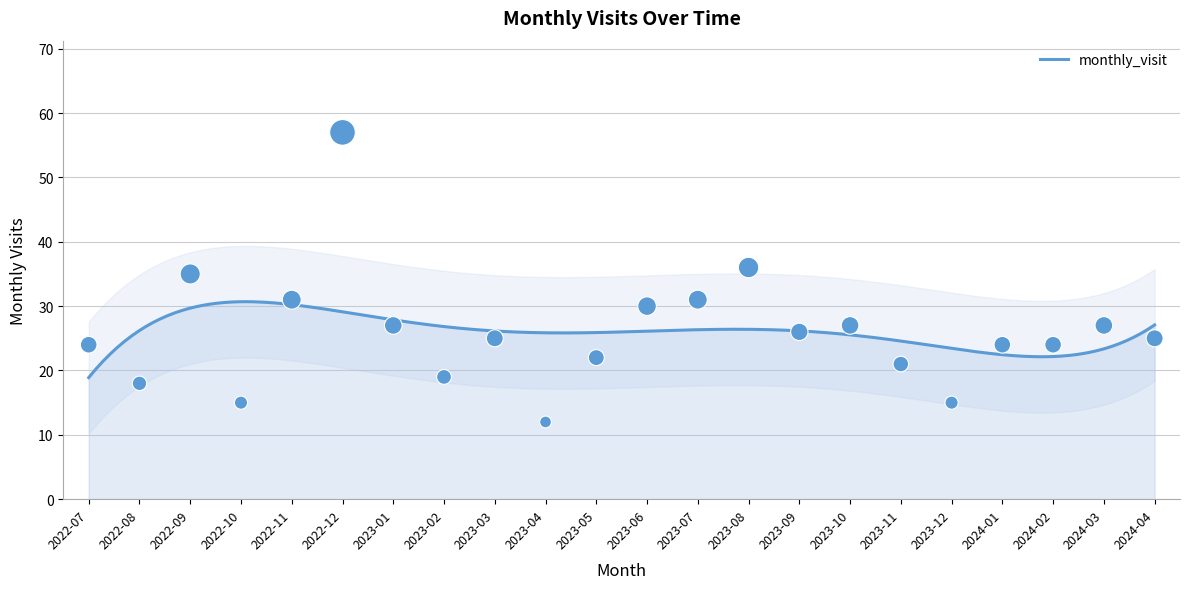

What is the change in value from 2022-10 to 2022-12?

+42